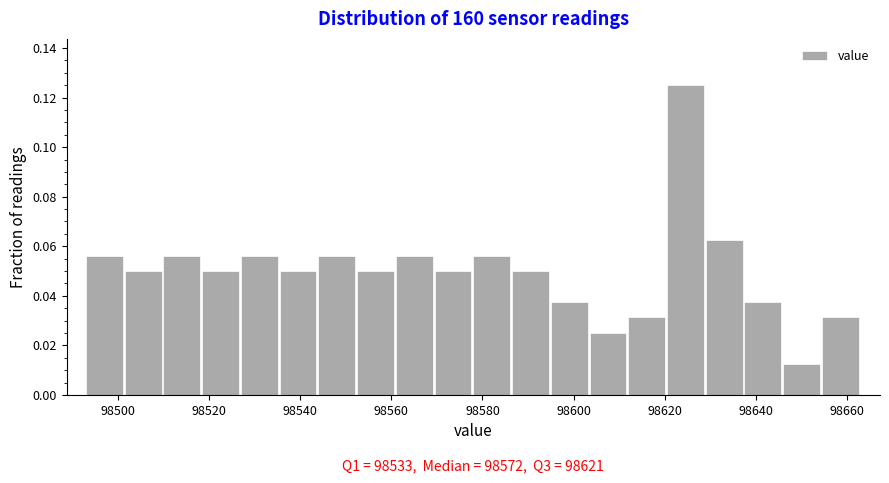

Which range on the x-axis has the tallest bar?

98620.5 to 98629.0